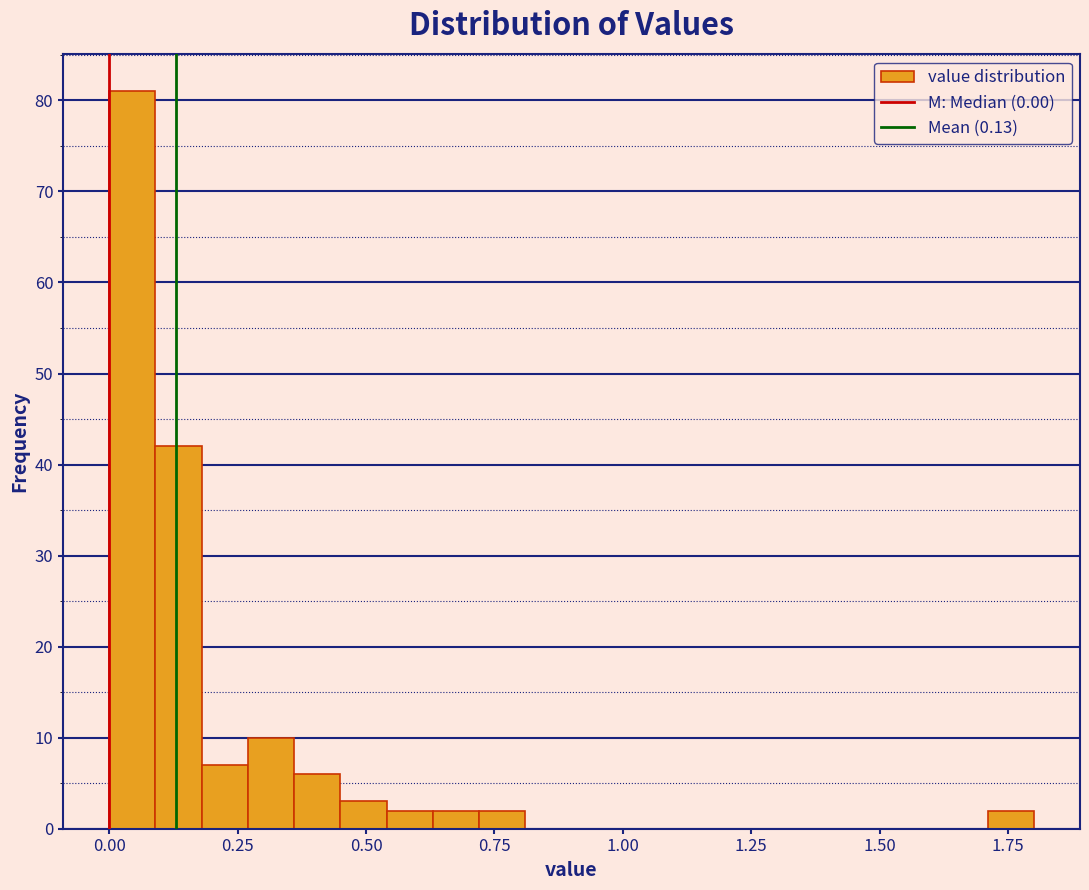

Around what value on the x-axis is the tallest bar? Give the approximate position of its centre, as read against the axis.

0.05